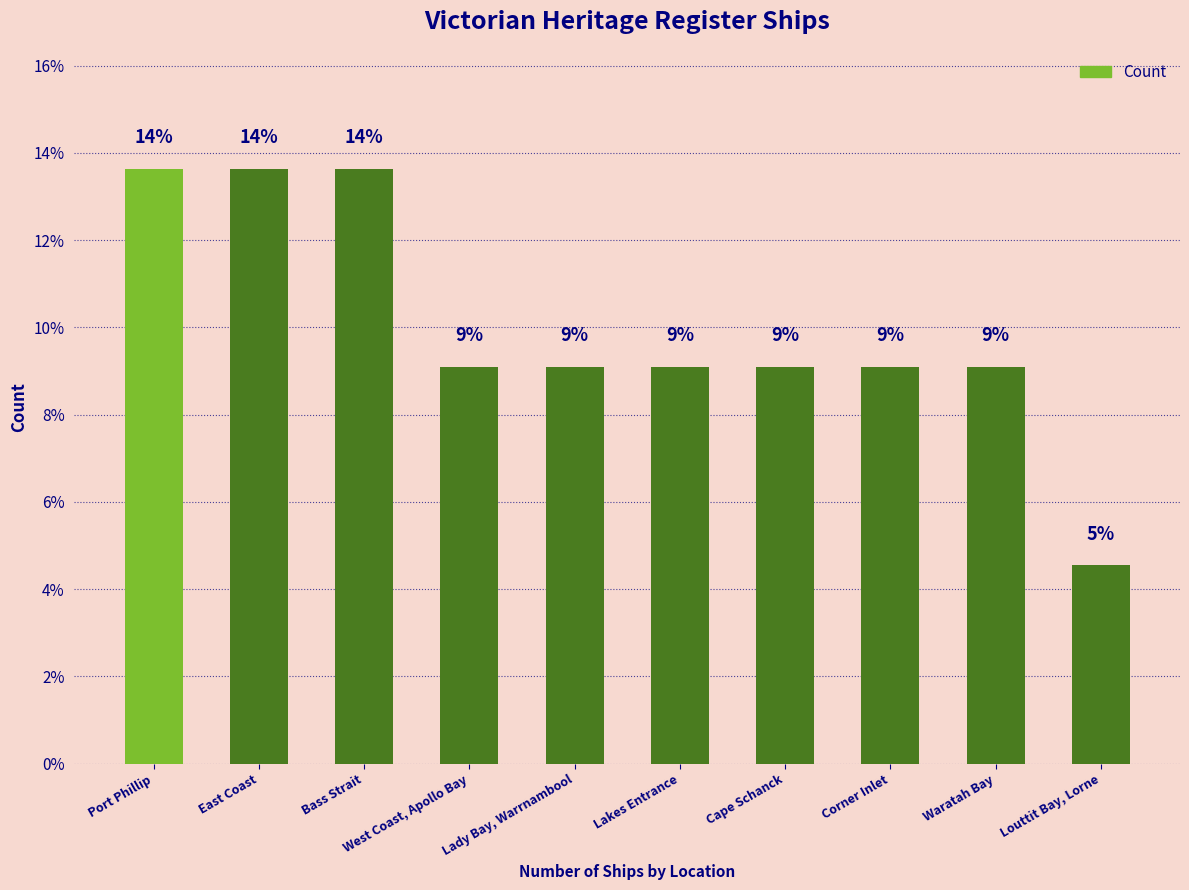

What position from the right is Waratah Bay?

2